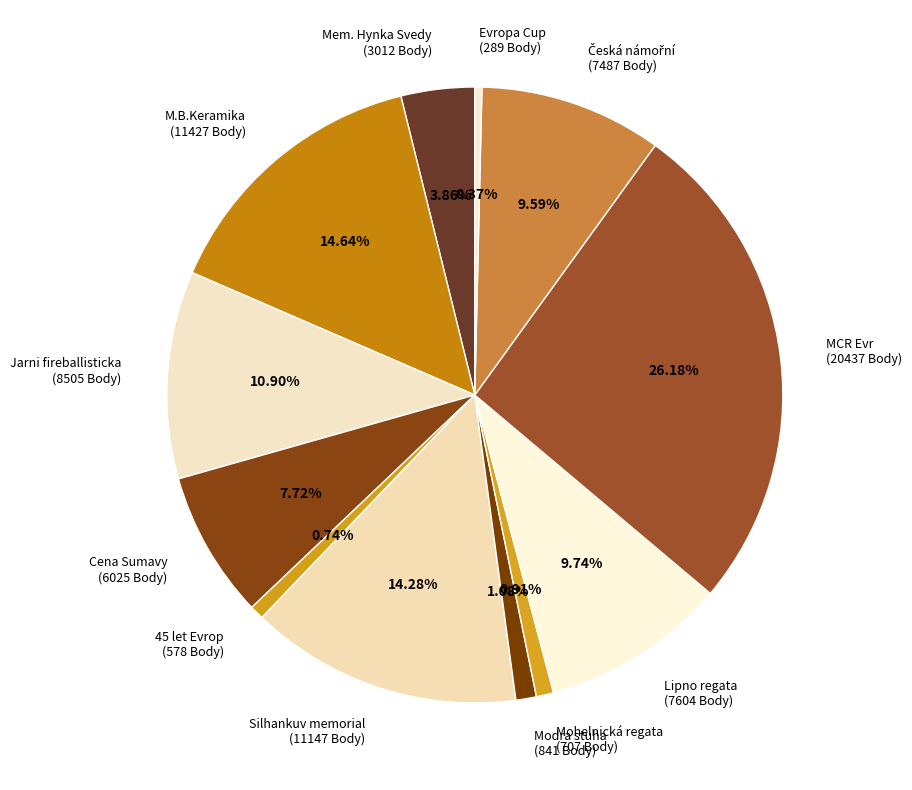

Which category has the biggest portion of the pie?

MCR Evr (20437 Body)